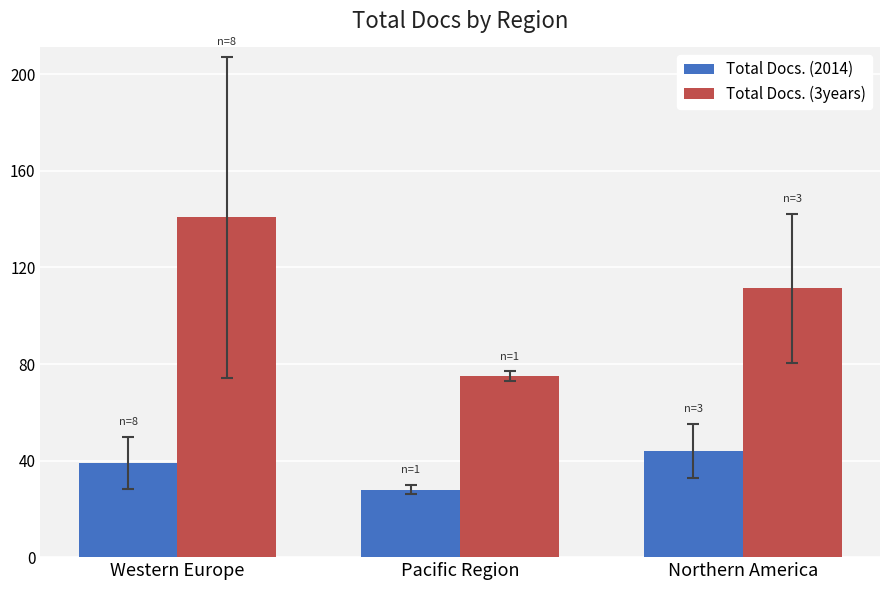

Which series has the largest range (max minus min)?

Total Docs. (3years)